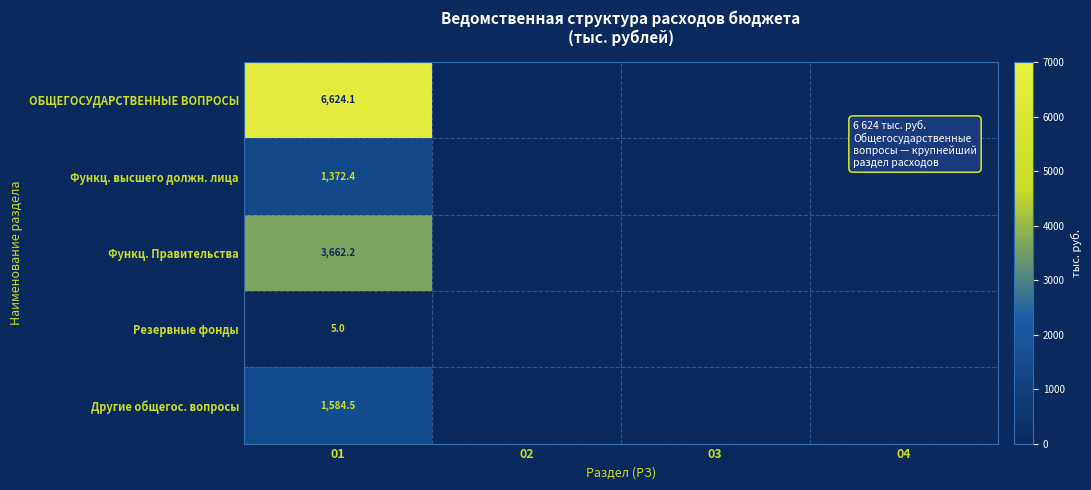

True or false: Функц. высшего должн. лица has a value of 1372.4 at 01.

True